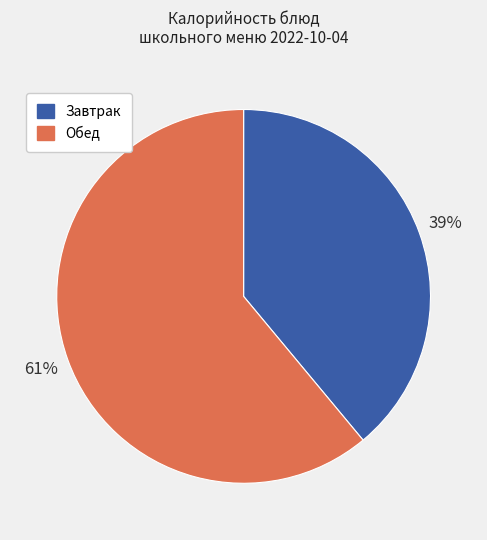

Is there a majority slice in this chart?

Yes